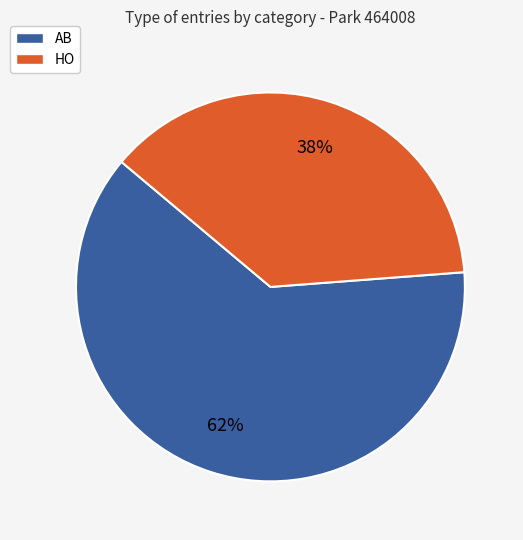

Which has a higher value, HO or AB?

AB